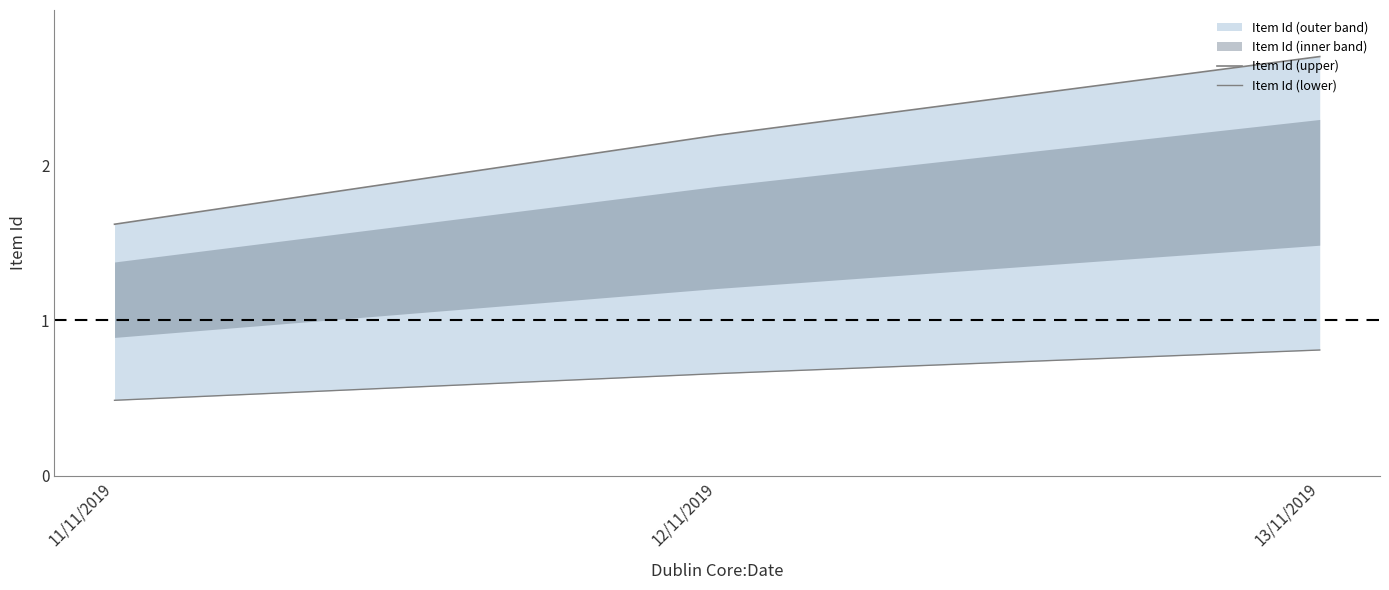

True or false: Item Id (upper) has a value of 0.6 at 13/11/2019.

False